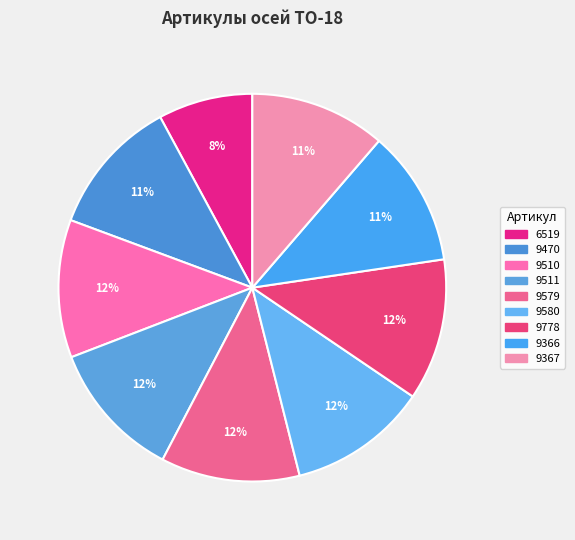

The 9510 slice represents 23% of the pie. True or false?

False